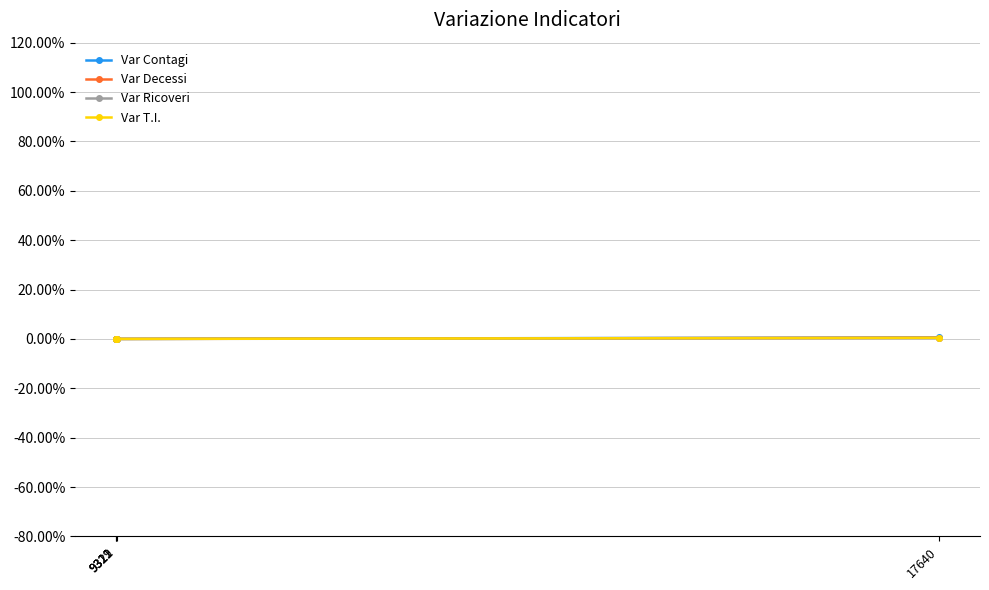

Which series has the largest range (max minus min)?

Var Contagi